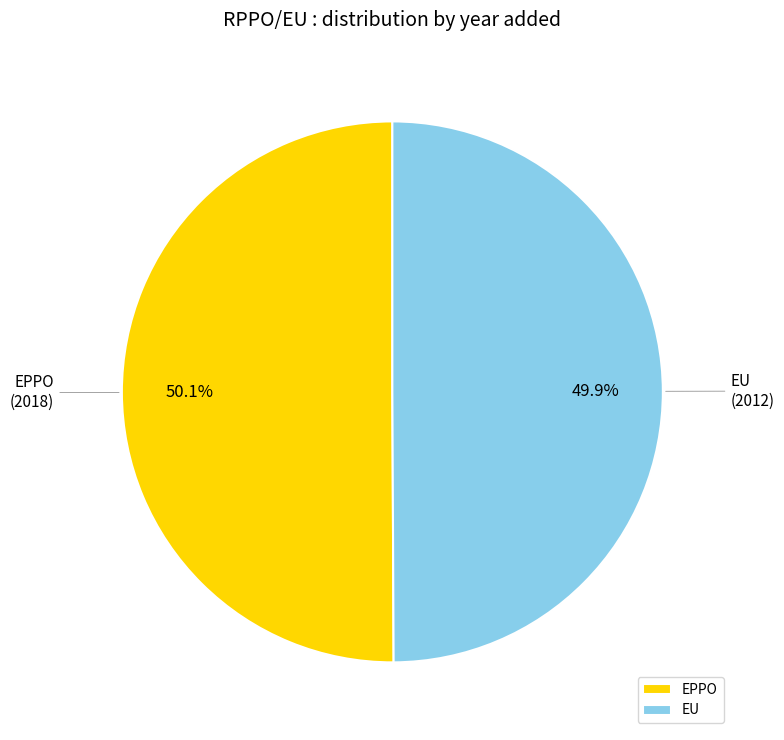

Approximately how many times larger is the value at EU compared to EPPO?

1.0